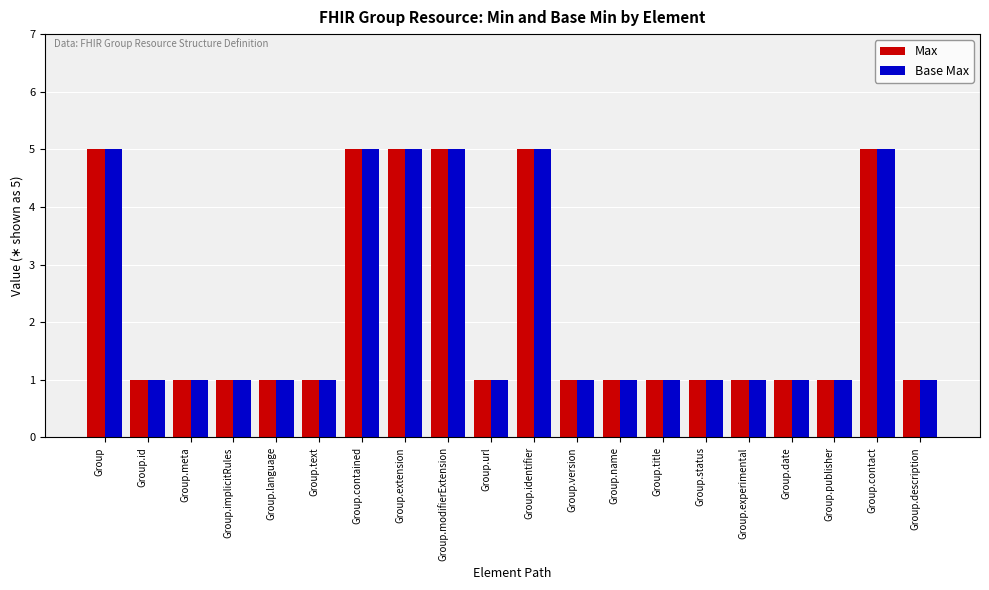

What is the maximum value shown in the chart?

5